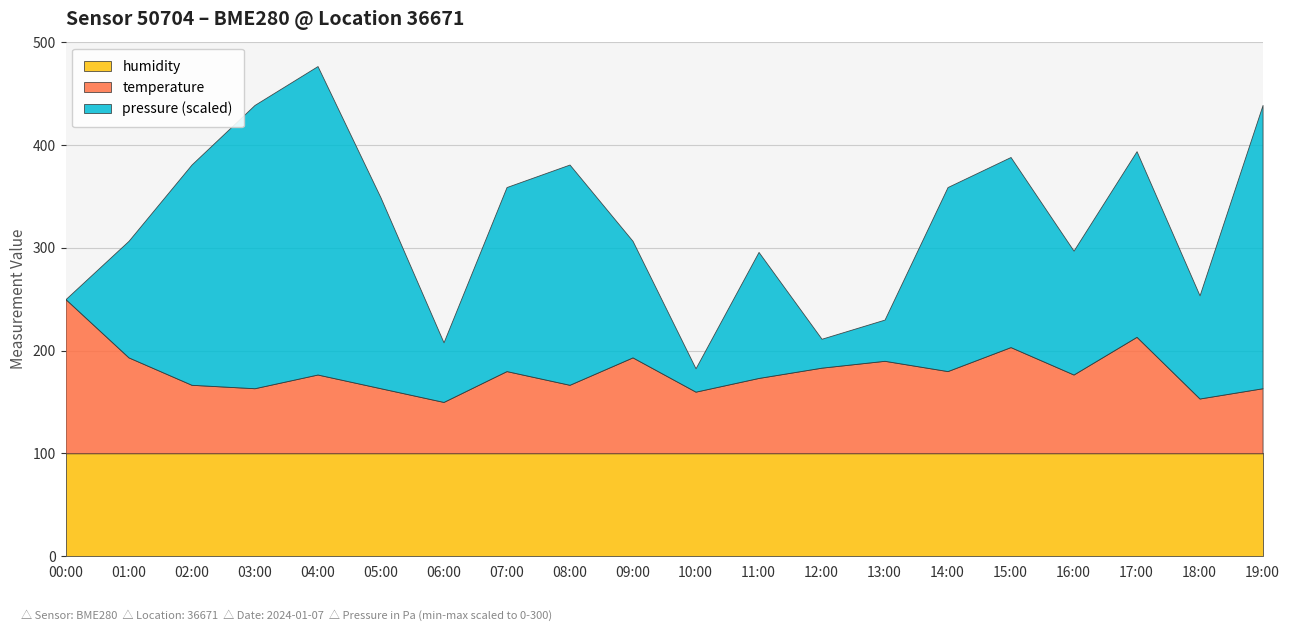

True or false: temperature and humidity intersect in this chart.

False